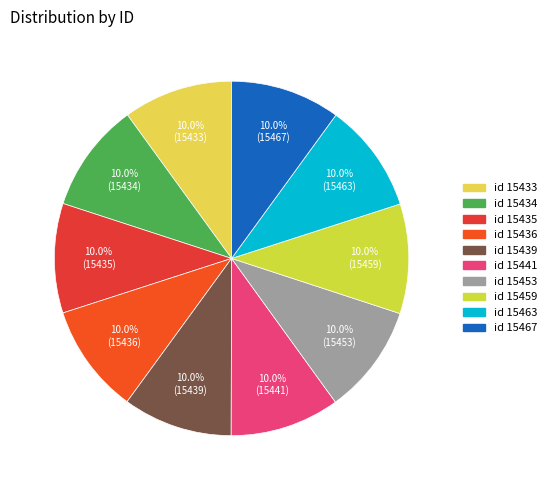

Does id 15459 represent more than half of the total?

No